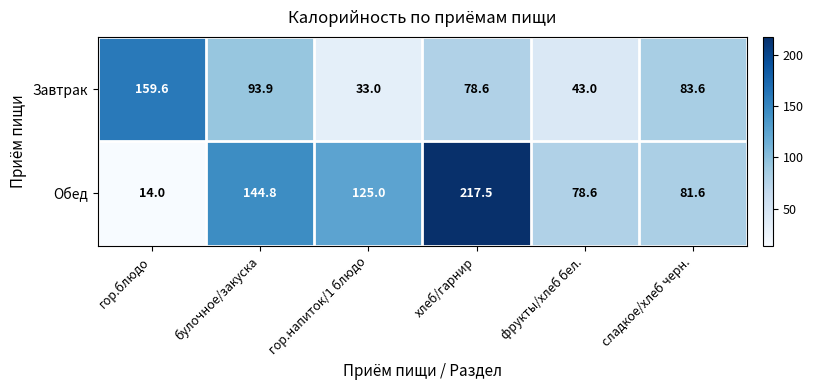

At which category is the sum across all series the highest?

хлеб/гарнир